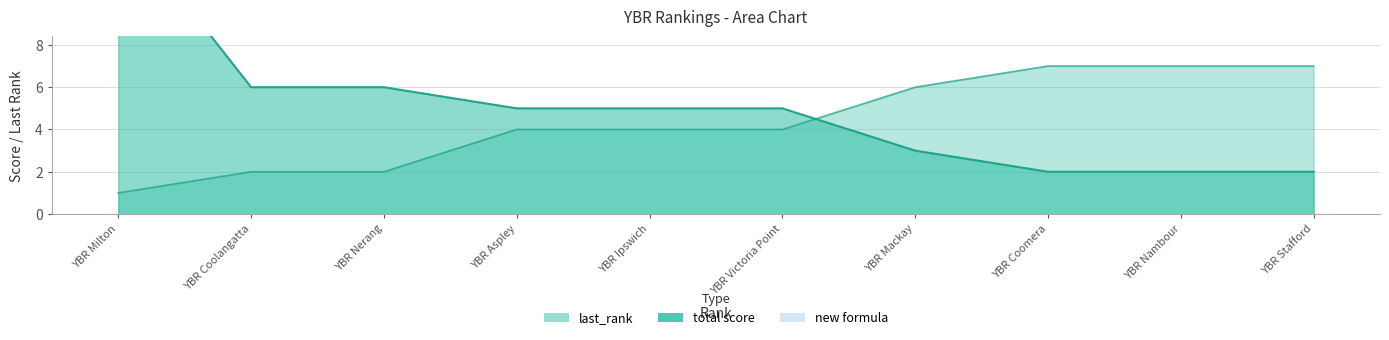

What is the difference between the maximum and minimum values in the last_rank series?

6